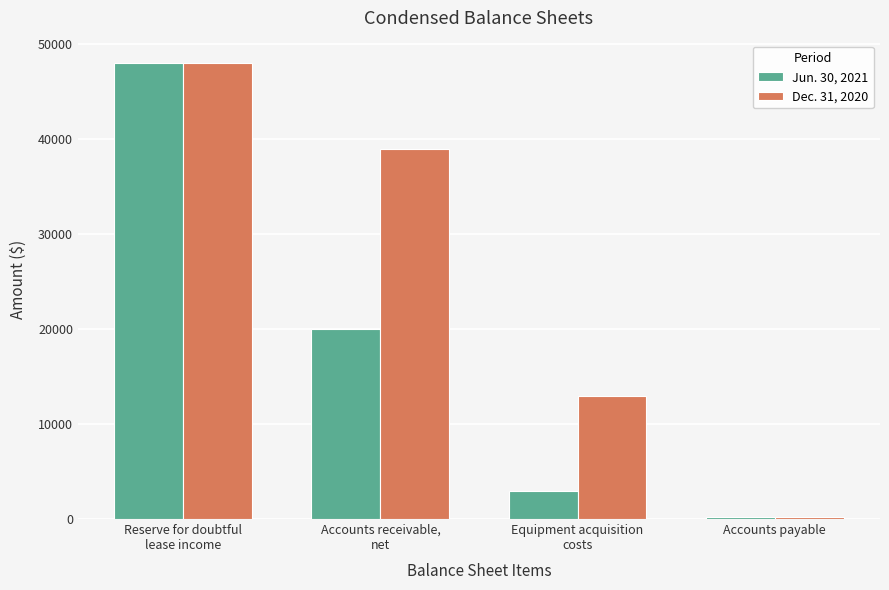

Which series changed the most between Reserve for doubtful
lease income and Accounts receivable,
net?

Jun. 30, 2021